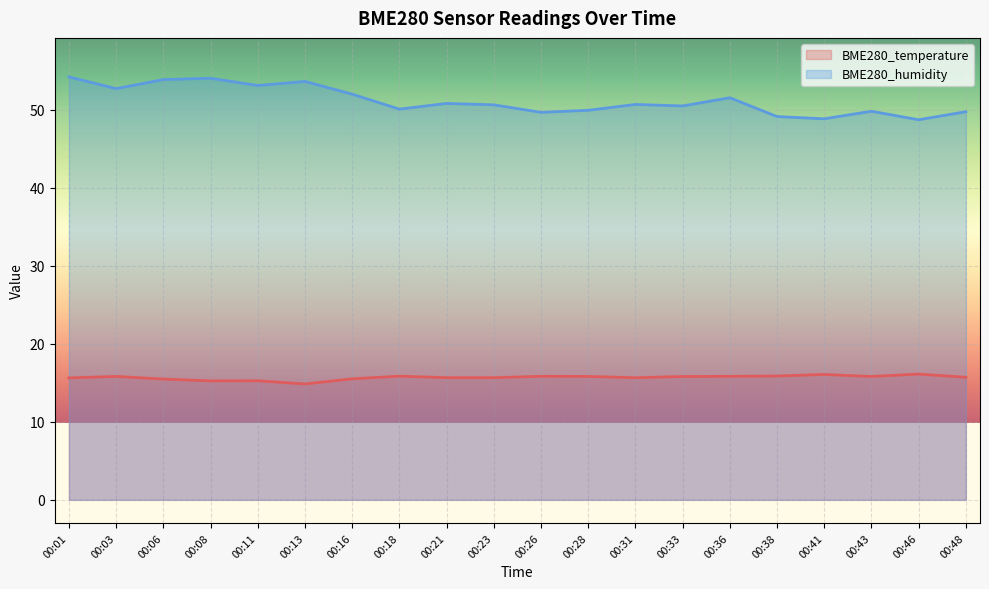

At which category does BME280_humidity reach its first local valley?

00:03